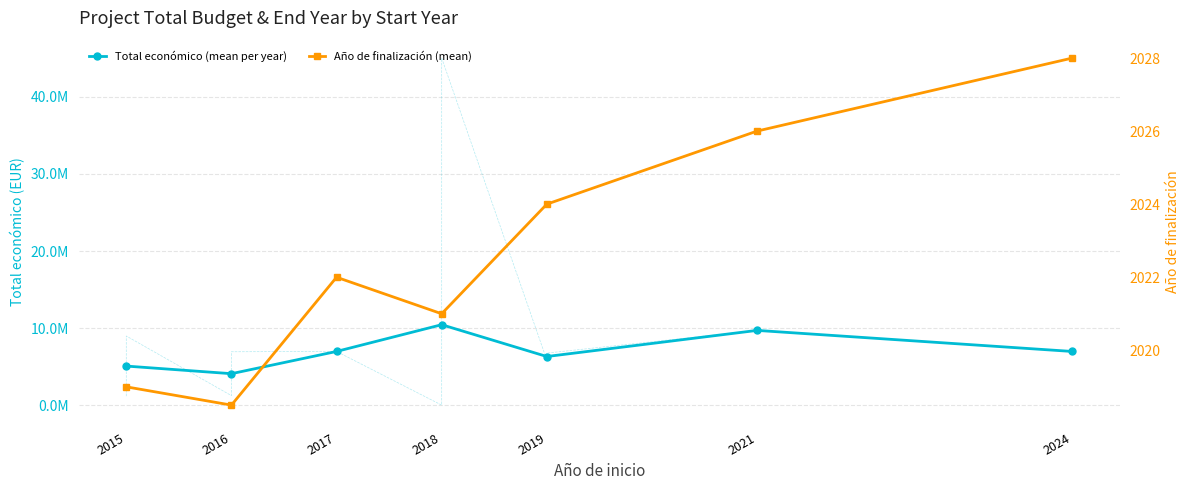

How many categories are shown in the chart?

7